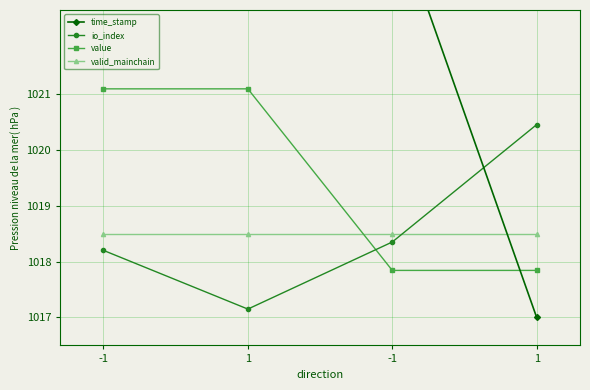

How many lines are shown in the chart?

4